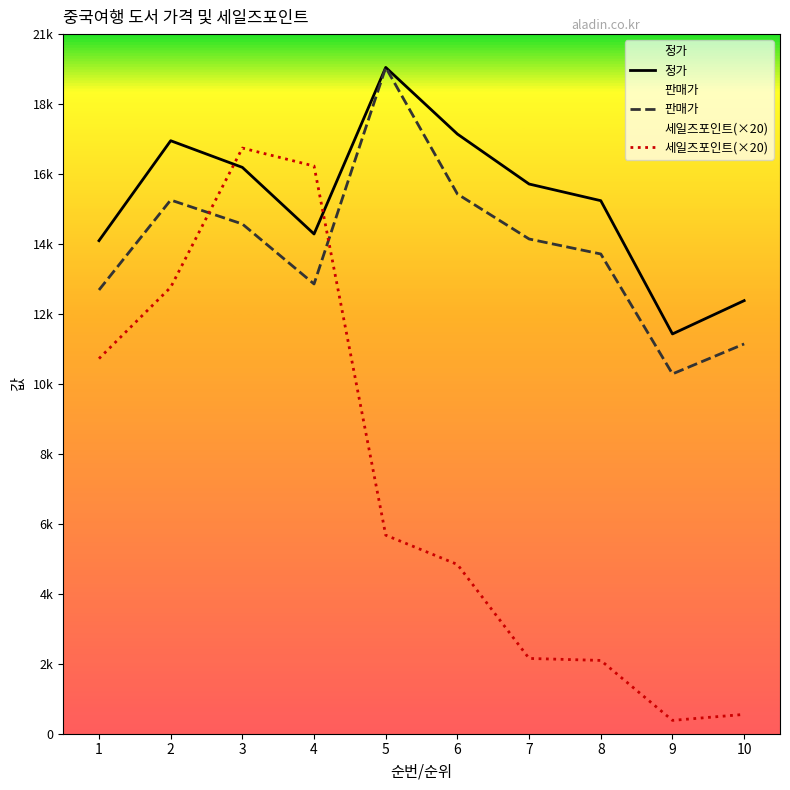

True or false: 정가 has a value of 17596 at 9.

False